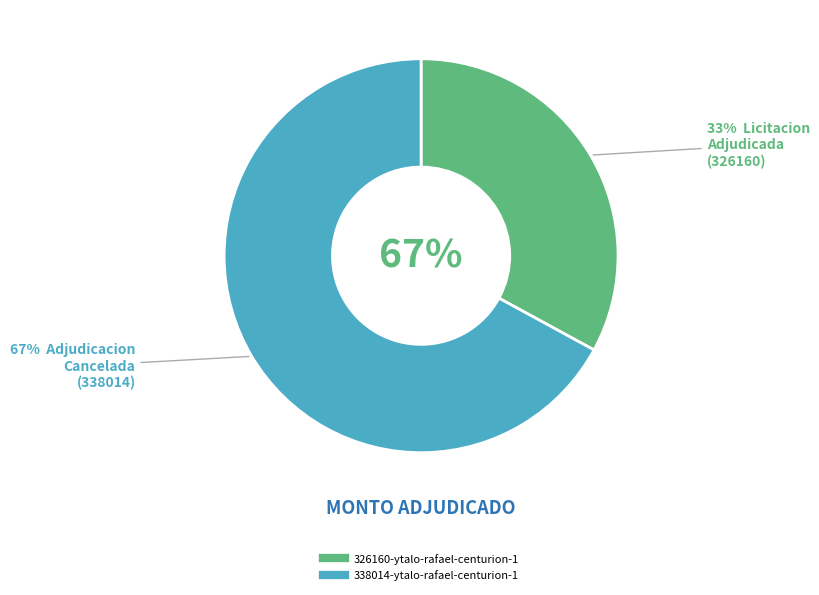

To the nearest percent, what is the difference between the 326160-ytalo-rafael-centurion-1 and 338014-ytalo-rafael-centurion-1 slice percentages?

34%